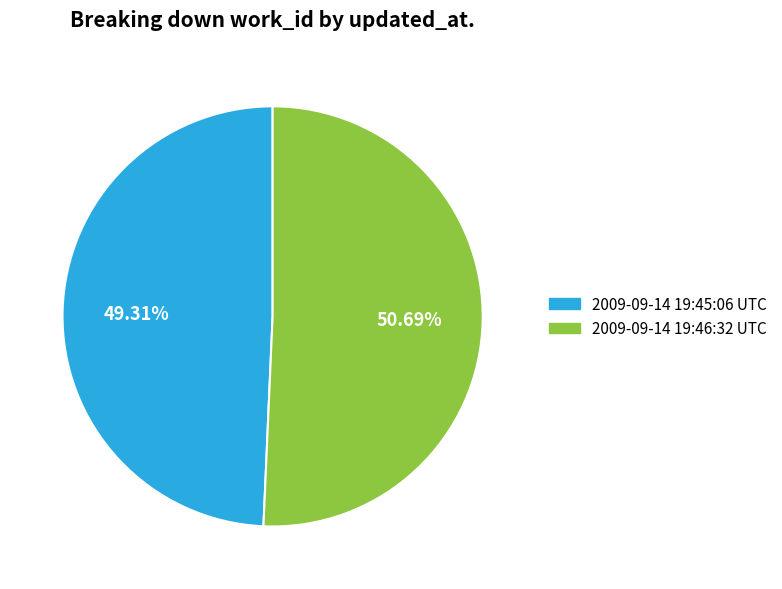

How many slices are in this pie chart?

2